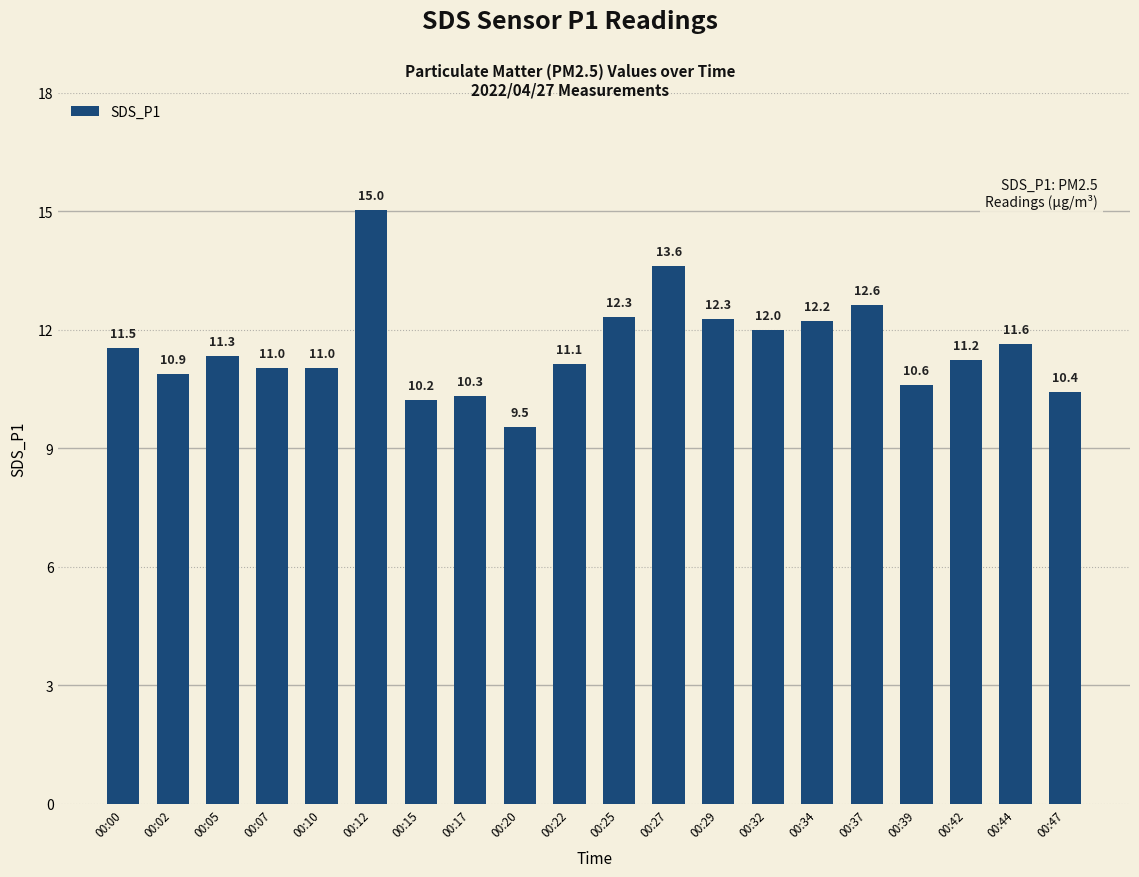

How many series are shown in this chart?

1